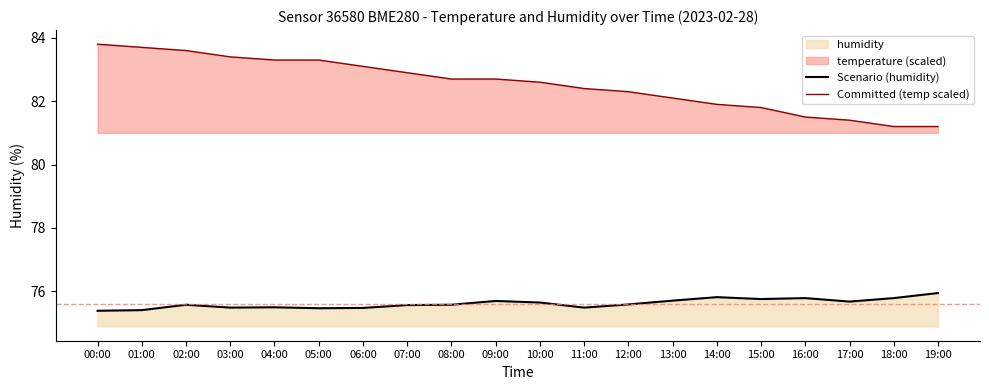

Reading left to right, extract all data points from this chart.

Scenario (humidity): 00:00=75.4	01:00=75.4	02:00=75.6	03:00=75.5	04:00=75.5	05:00=75.5	06:00=75.5	07:00=75.6	08:00=75.6	09:00=75.7	10:00=75.6	11:00=75.5	12:00=75.6	13:00=75.7	14:00=75.8	15:00=75.8	16:00=75.8	17:00=75.7	18:00=75.8	19:00=75.9
Committed (temp scaled): 00:00=83.8	01:00=83.7	02:00=83.6	03:00=83.4	04:00=83.3	05:00=83.3	06:00=83.1	07:00=82.9	08:00=82.7	09:00=82.7	10:00=82.6	11:00=82.4	12:00=82.3	13:00=82.1	14:00=81.9	15:00=81.8	16:00=81.5	17:00=81.4	18:00=81.2	19:00=81.2